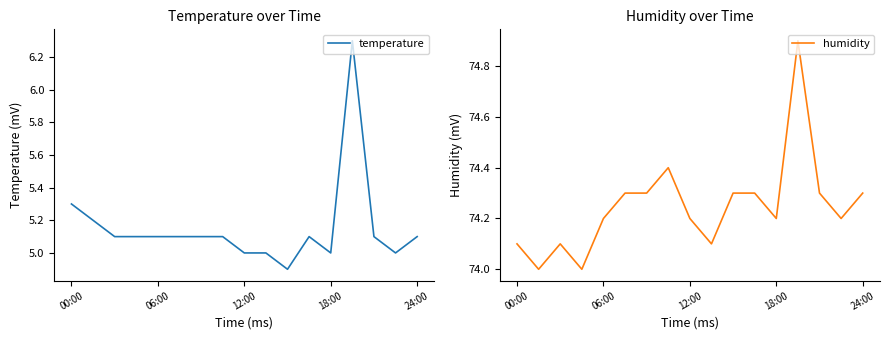

Reading left to right, extract all data points from this chart.

temperature: 5.3	5.2	5.1	5.1	5.1	5.1	5.1	5.1	5.0	5.0	4.9	5.1	5.0	6.3	5.1	5.0	5.1
humidity: 74.1	74.0	74.1	74.0	74.2	74.3	74.3	74.4	74.2	74.1	74.3	74.3	74.2	74.9	74.3	74.2	74.3